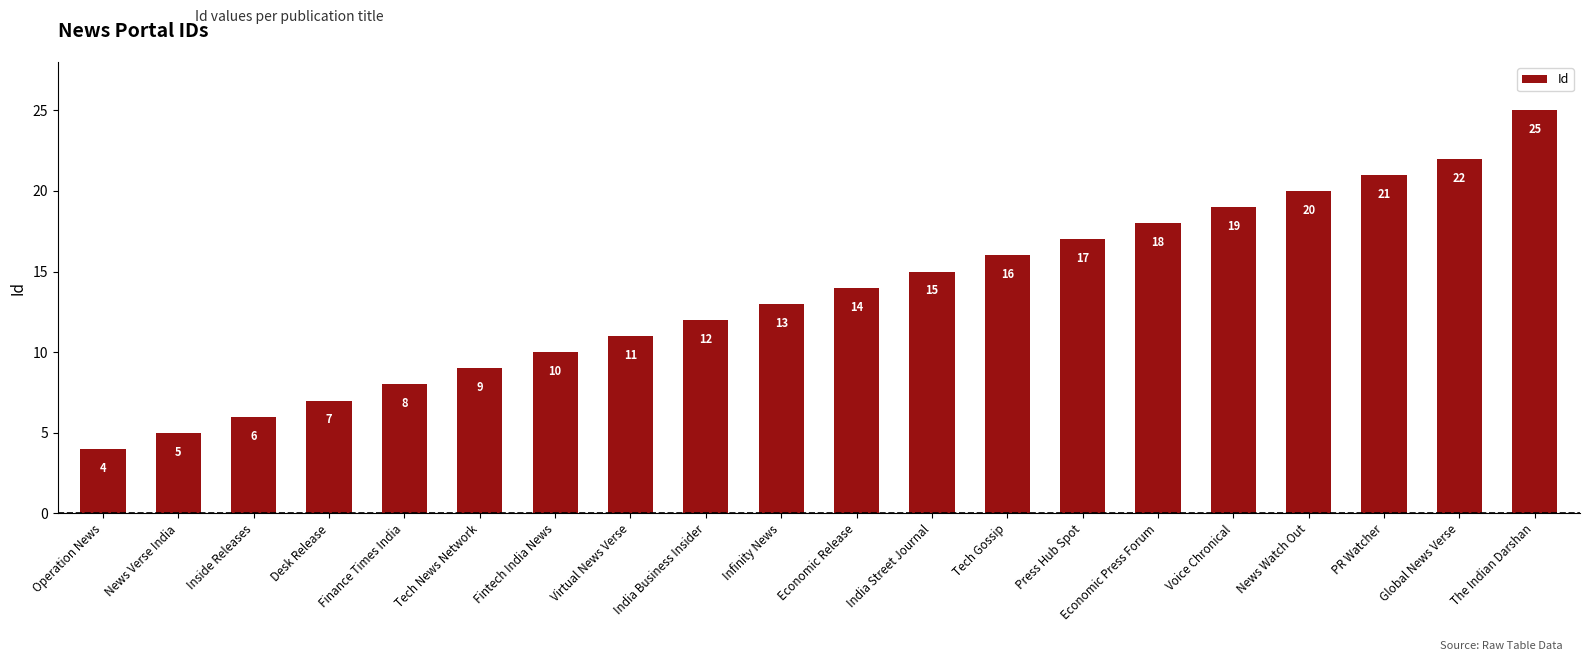

What is the approximate value at News Verse India, to the nearest 5?

5